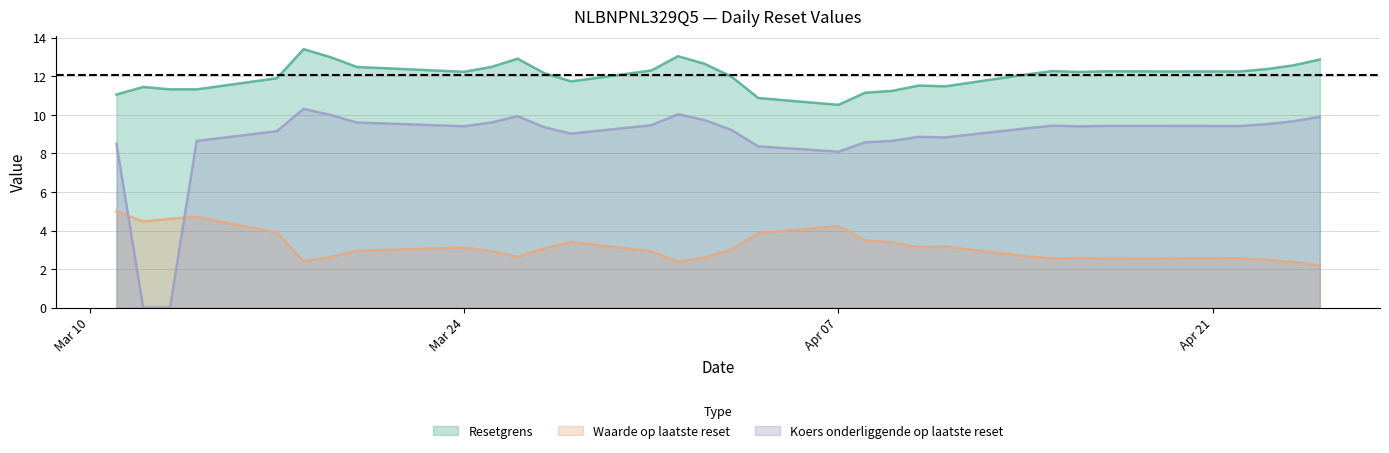

What is the highest value of the Waarde op laatste reset series?

5.0